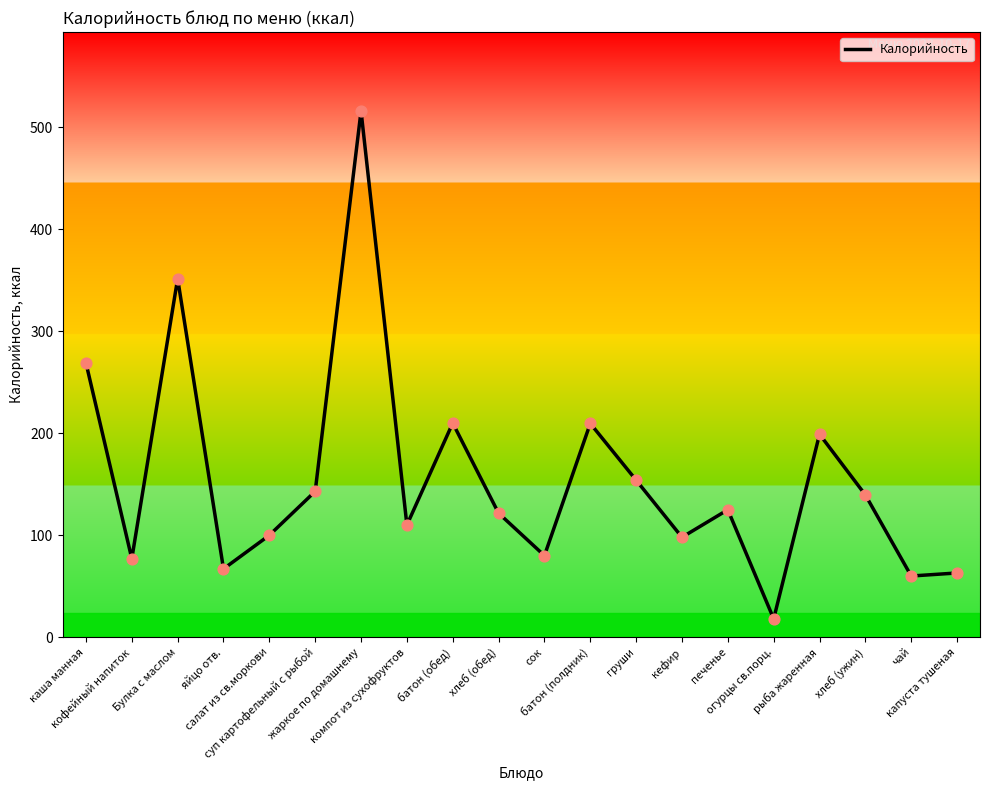

Which has a higher value, хлеб (ужин) or батон (полдник)?

батон (полдник)